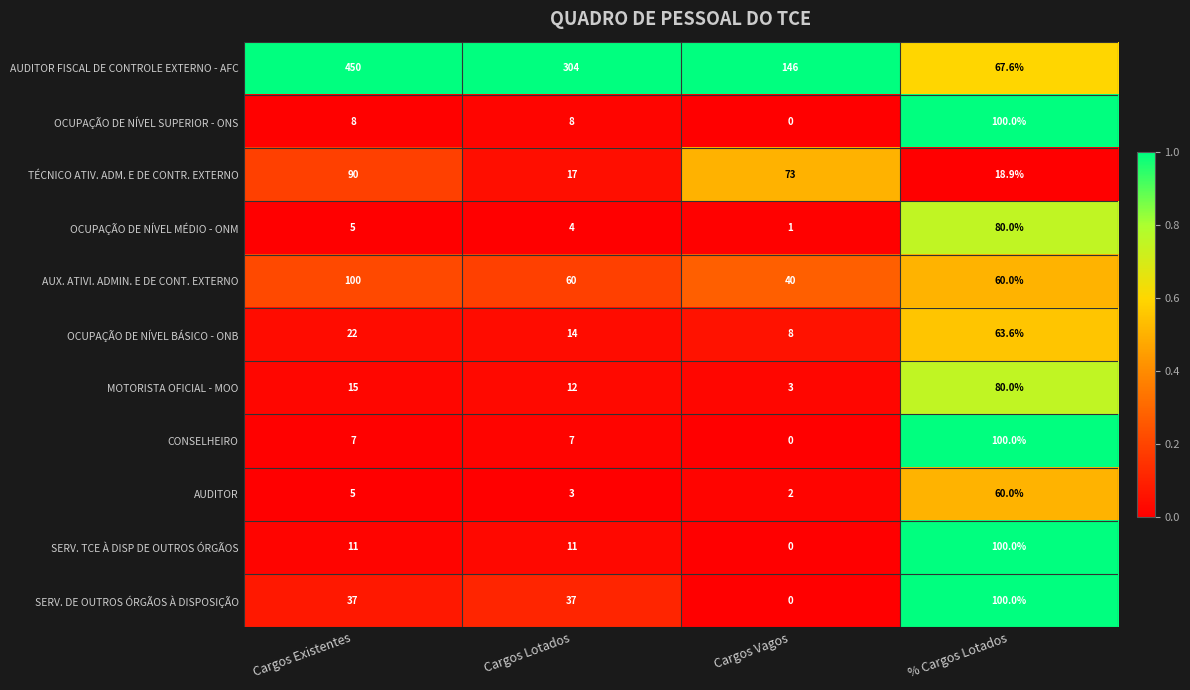

What is the spread (max minus min) of values at Cargos Existentes?

445.0